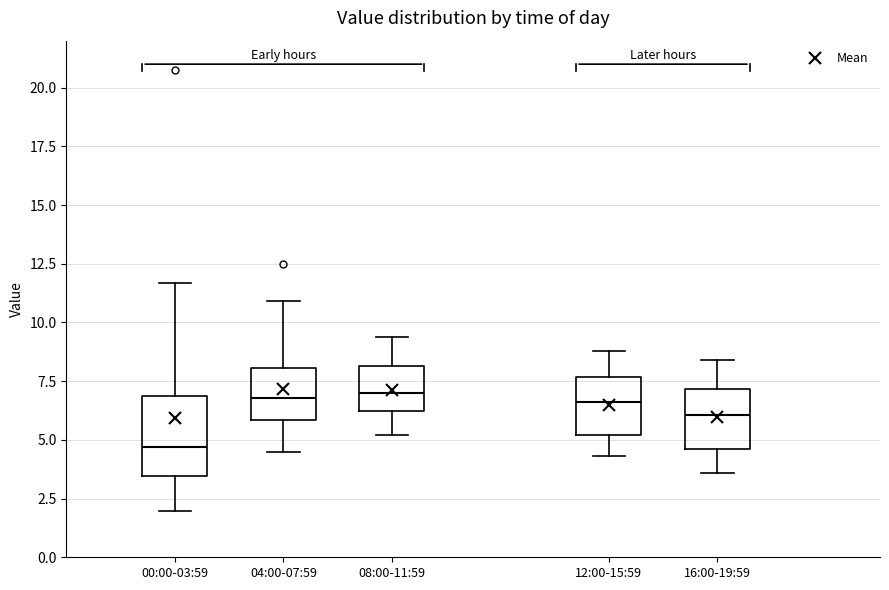

Which box has the lowest median line?

00:00-03:59